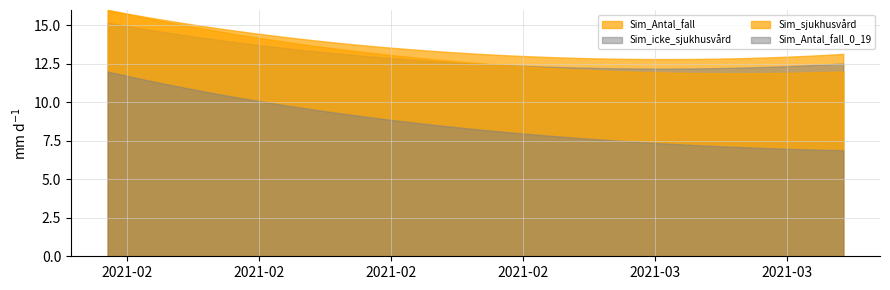

How many distinct data groups are displayed?

4